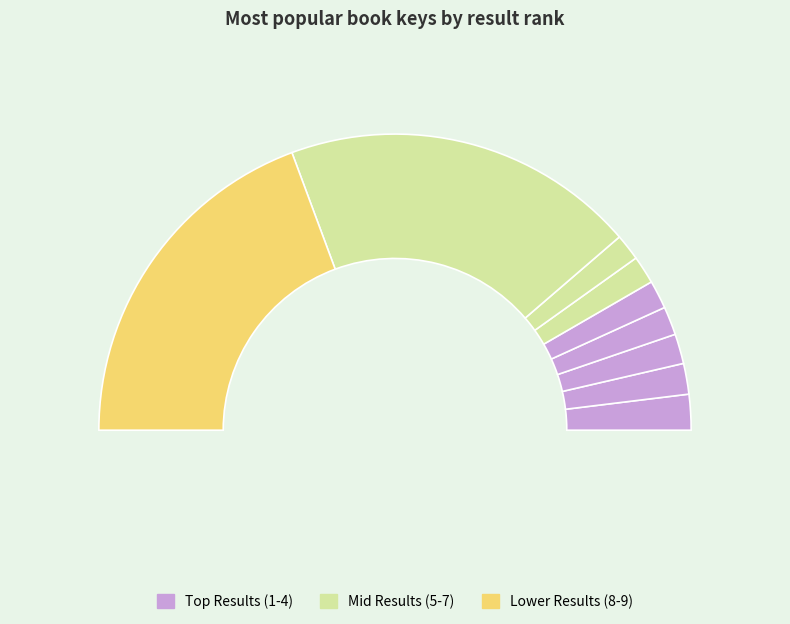

What is the change in value from Wiccan Feasts, Celebrations, and Rituals to Book of Kitchen Witchery?

+1935649333